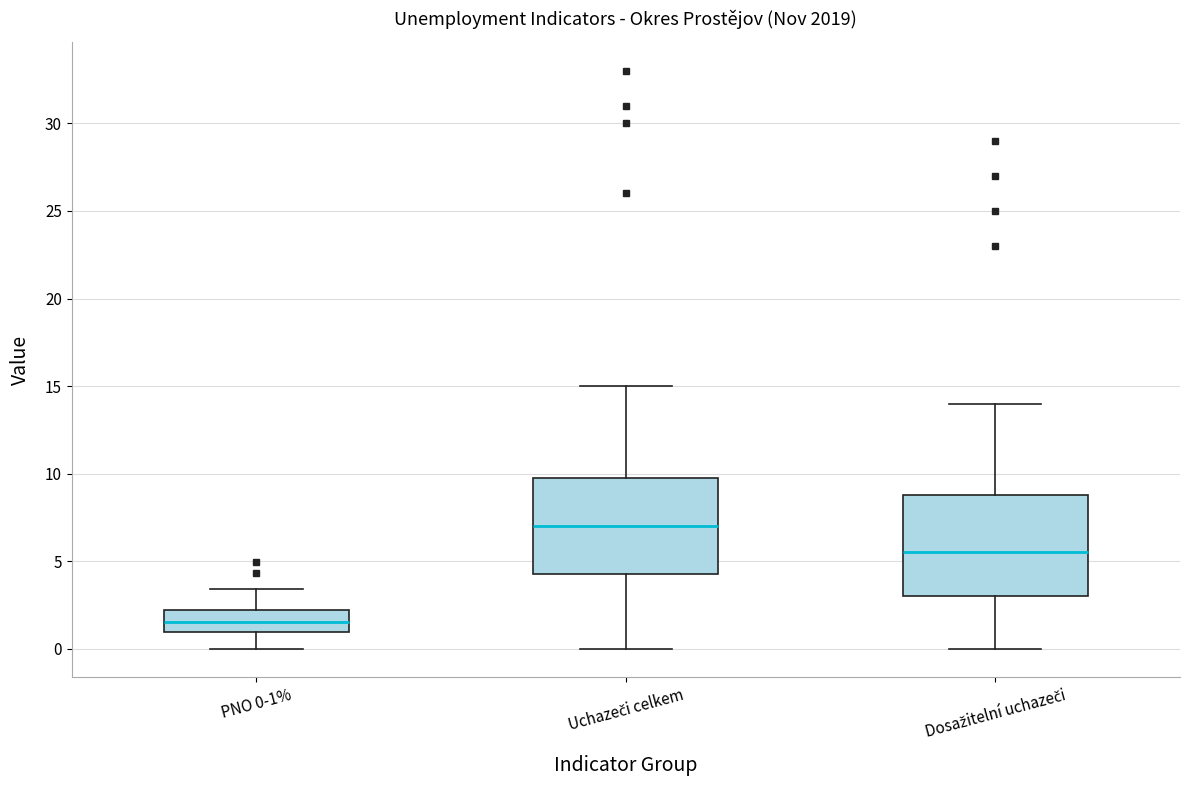

Where is the upper edge of the box for Uchazeči celkem on the y-axis? The values are not printed on the chart, so give them approximately, as read against the axis.

10.0